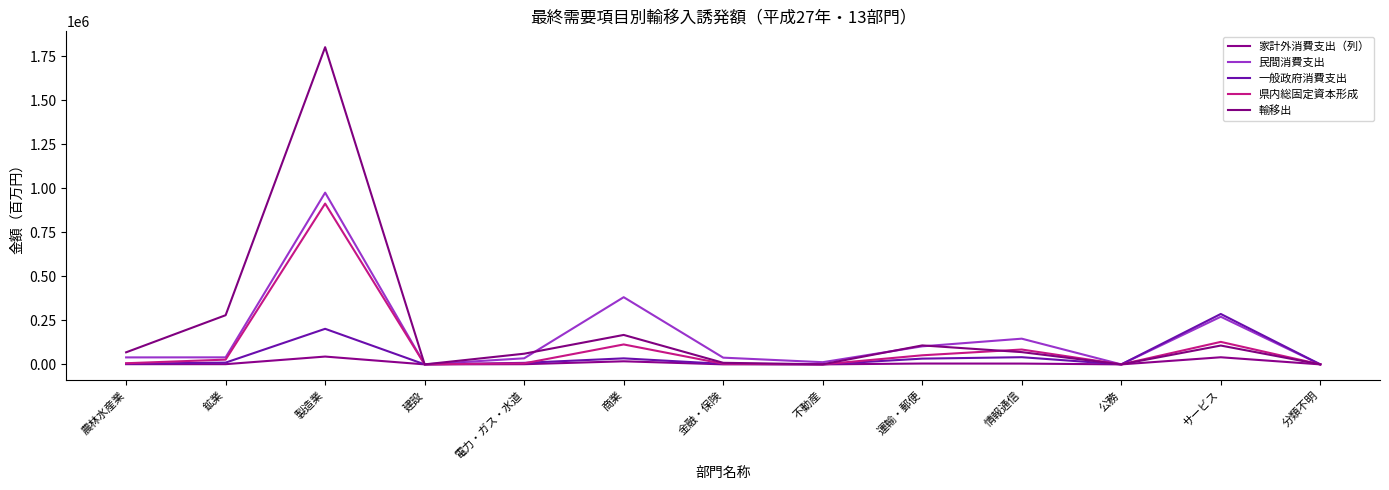

Count the number of categories in the chart.

13